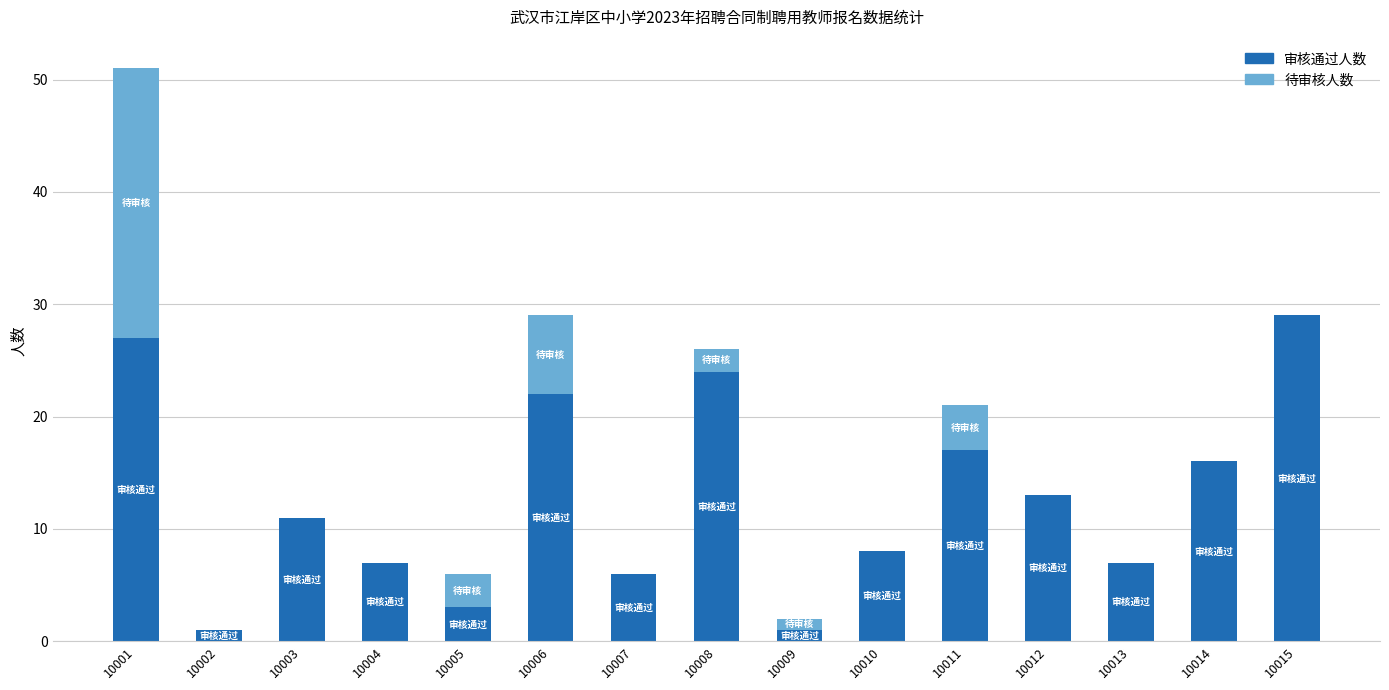

At which category is the sum across all series the highest?

10001